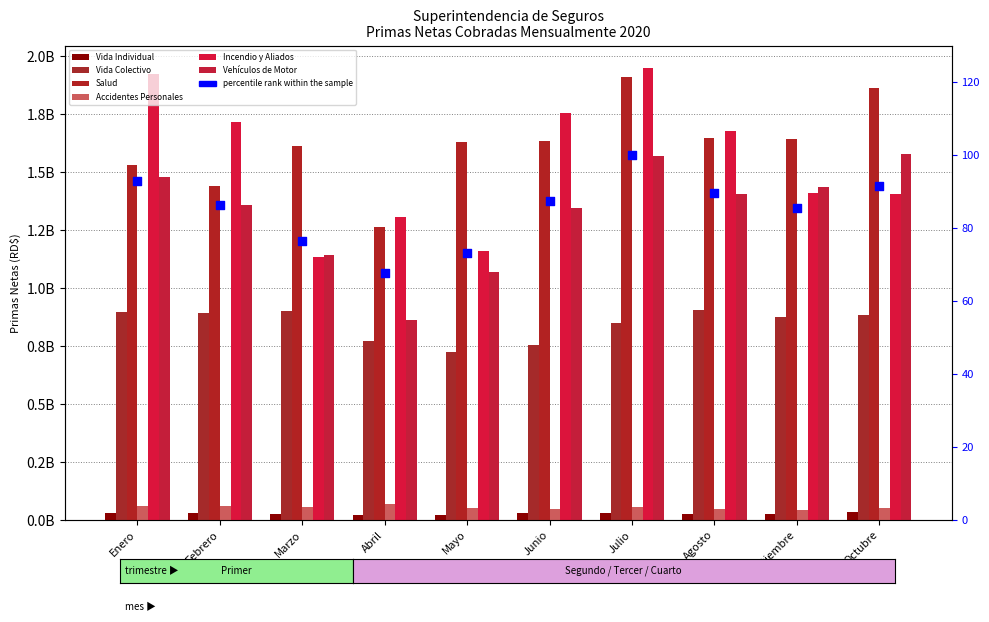

At which category is the sum across all series the highest?

Julio